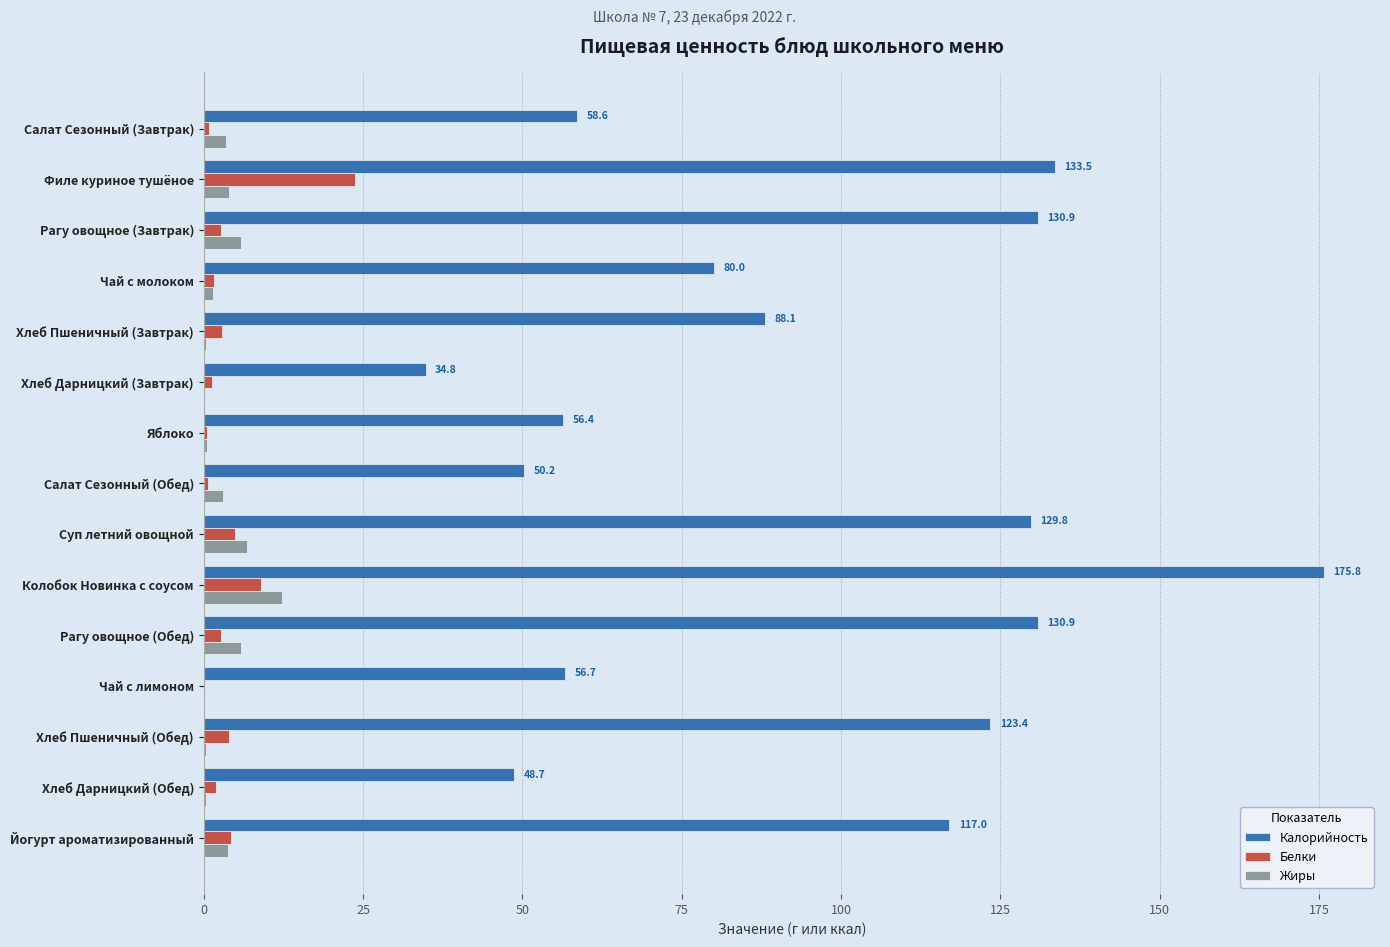

What are all the series names shown in the legend?

Калорийность, Белки, Жиры